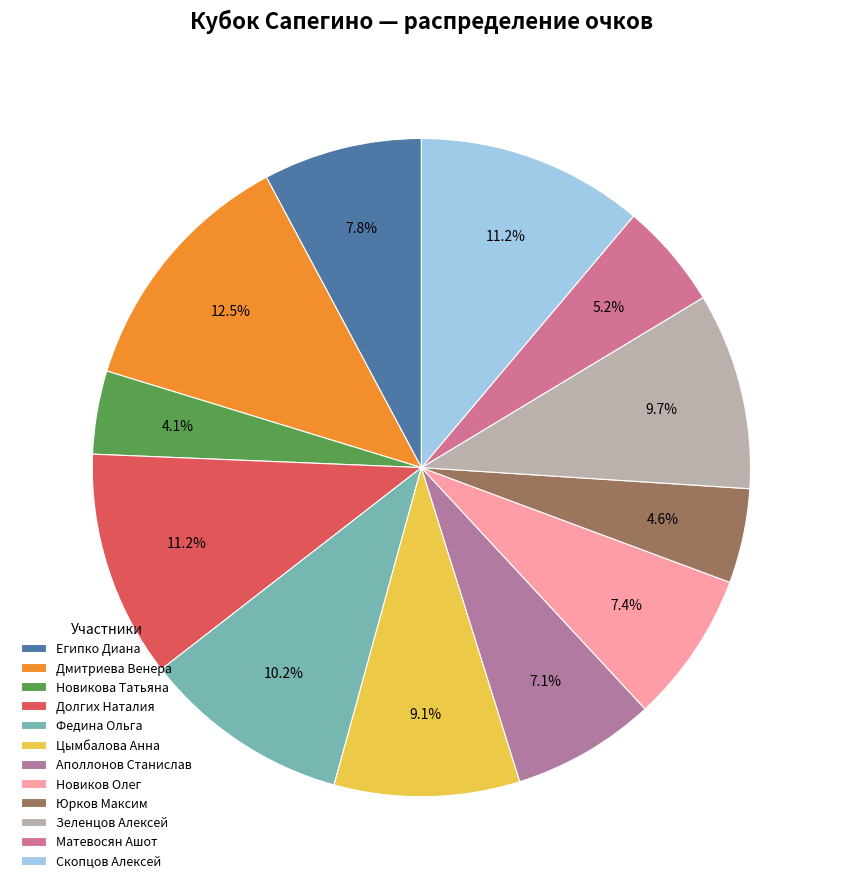

What is the change in value from Дмитриева Венера to Скопцов Алексей?

-7